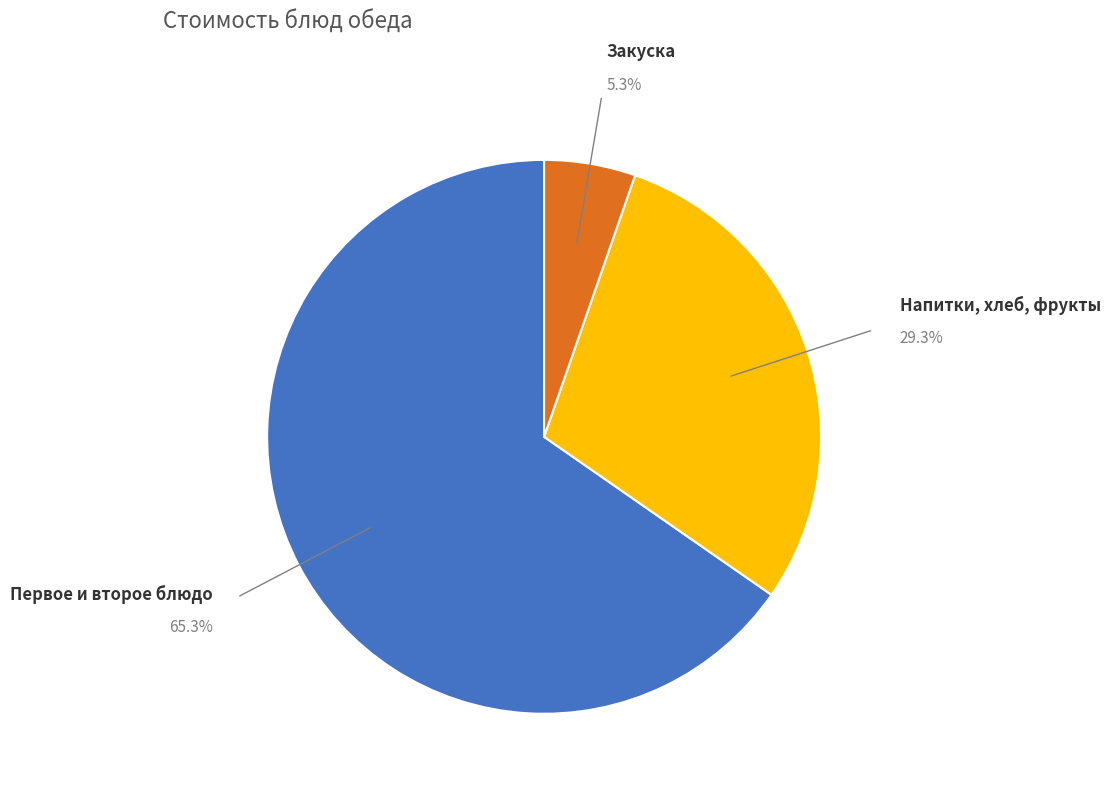

What percentage is NOT represented by Закуска?

94.7%